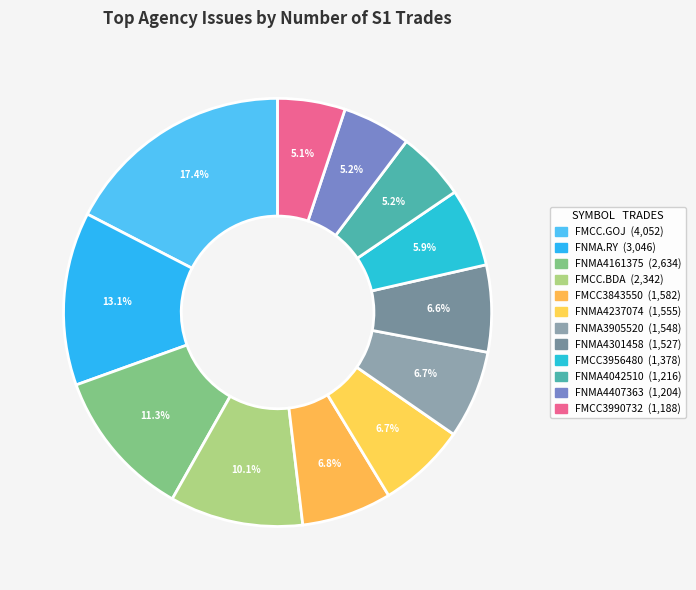

How many segments does this pie chart have?

12